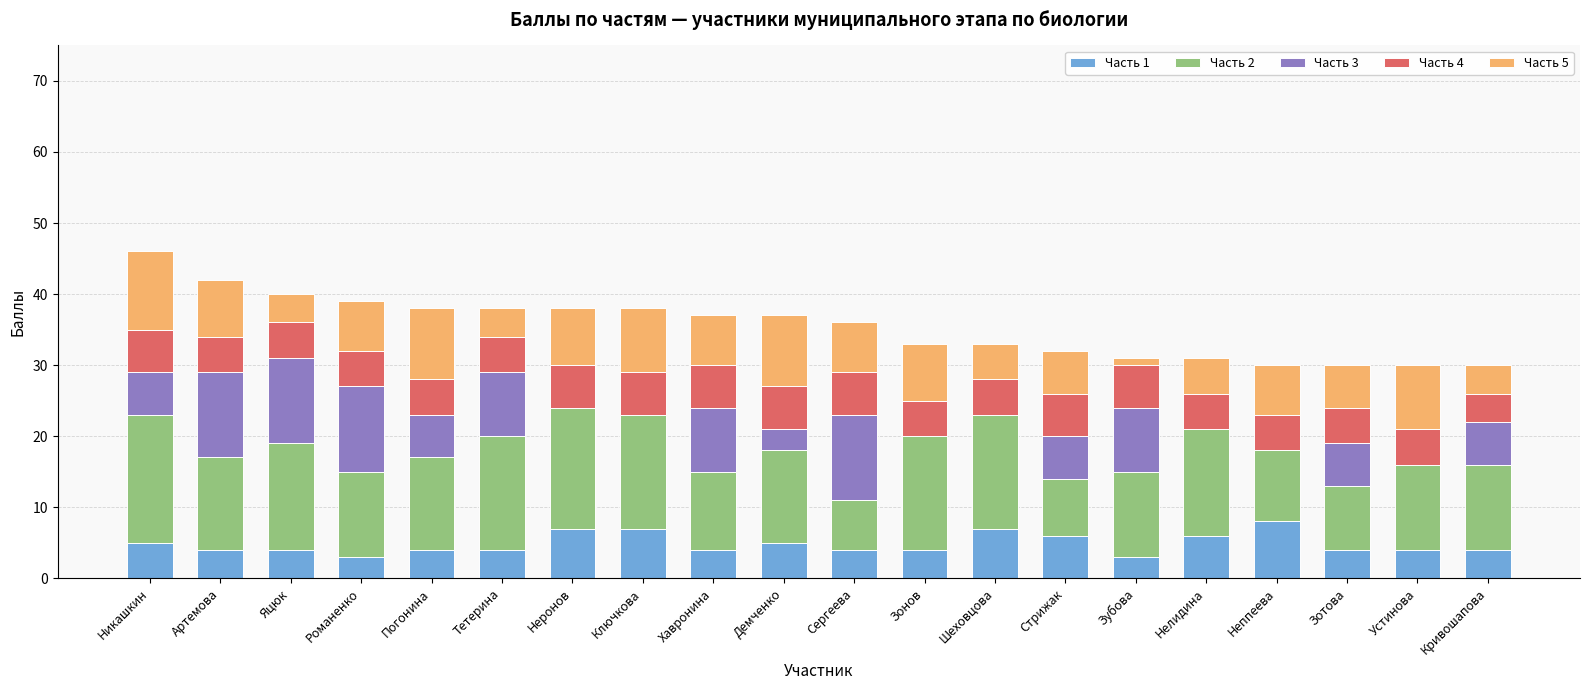

How many series are shown in this chart?

5